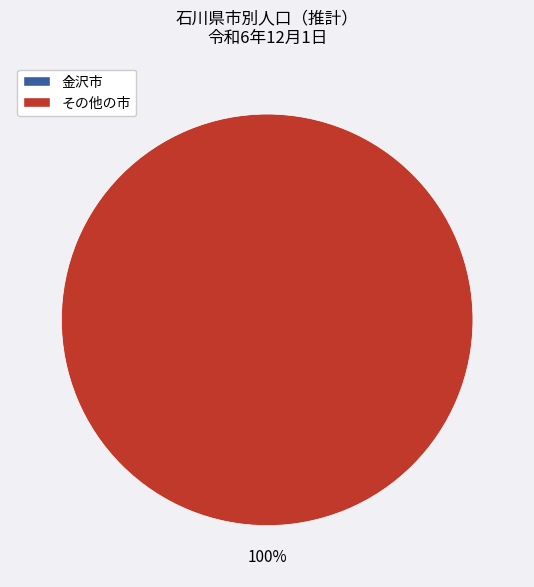

Does any single category account for the majority?

Yes